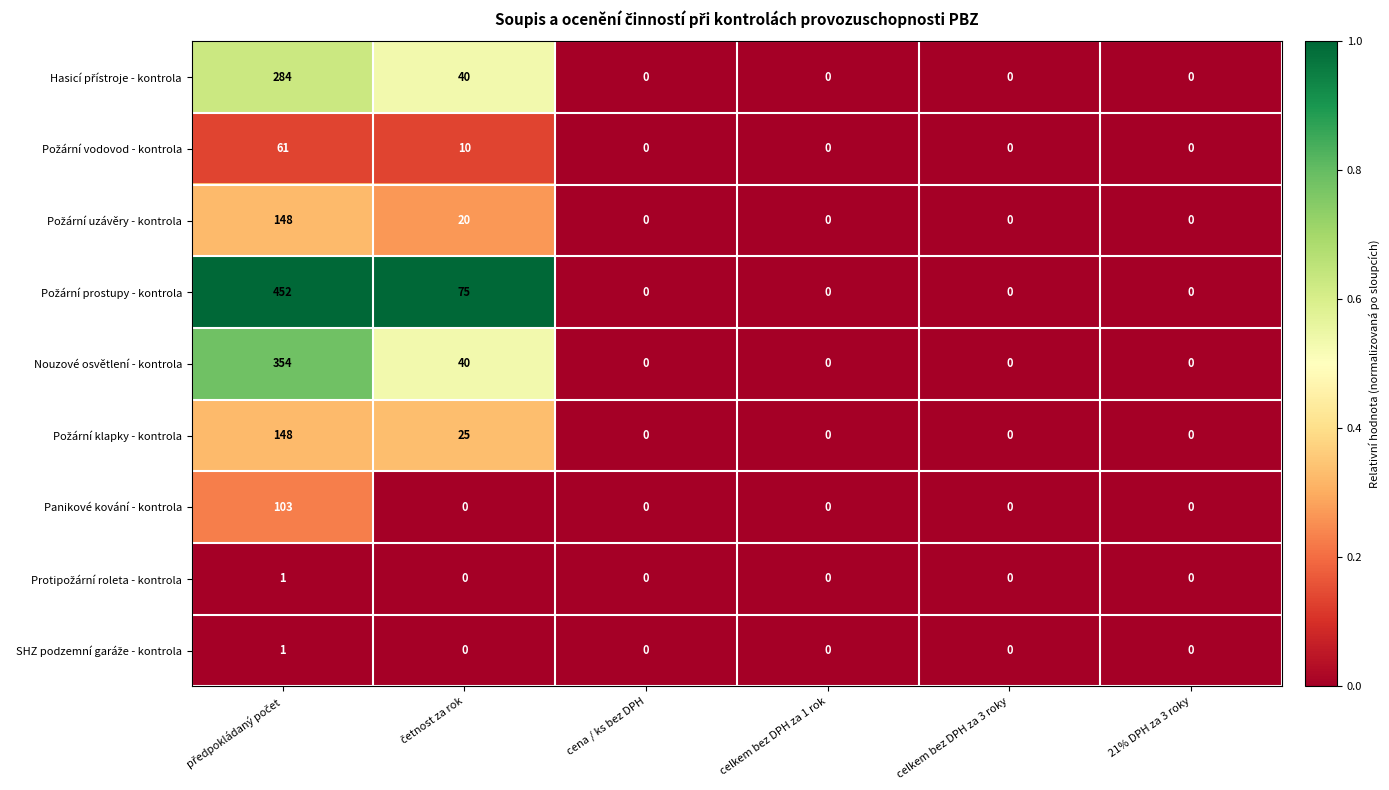

What is the difference between the maximum and minimum values in the Nouzové osvětlení - kontrola series?

354